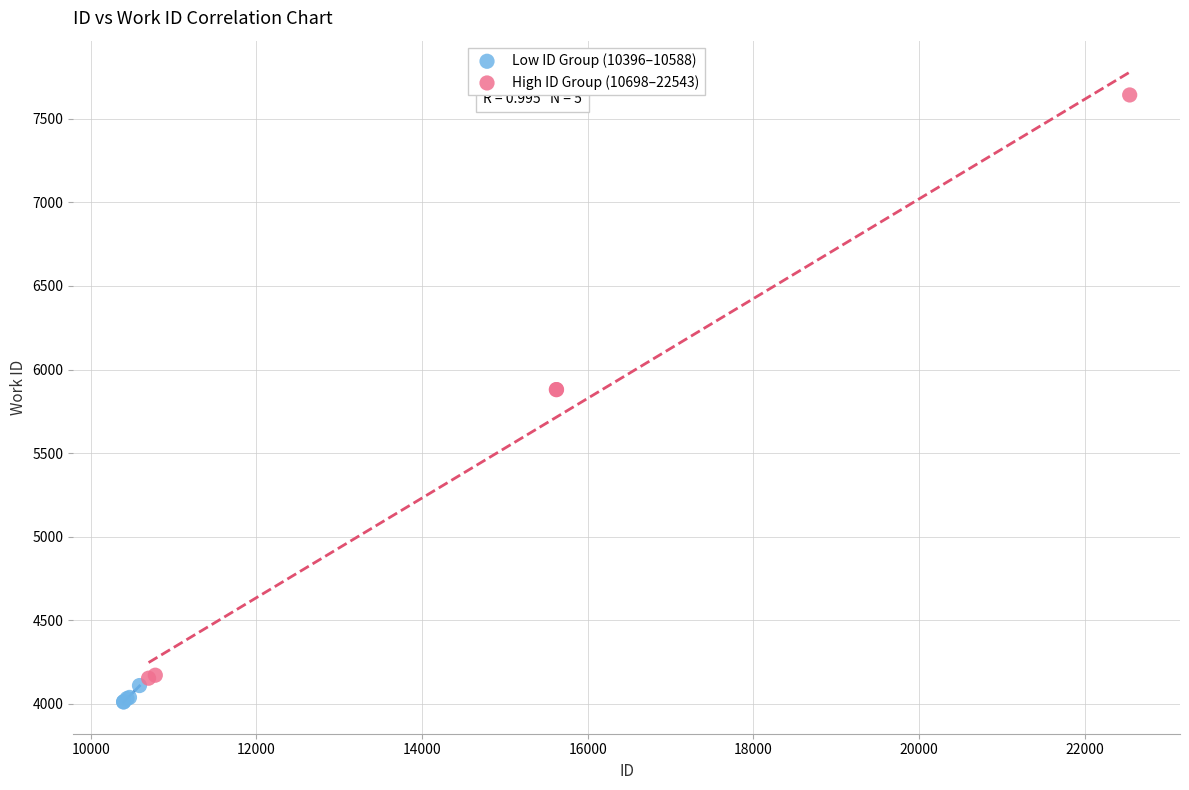

Which series has the widest spread of Y values?

High ID Group (10698–22543)